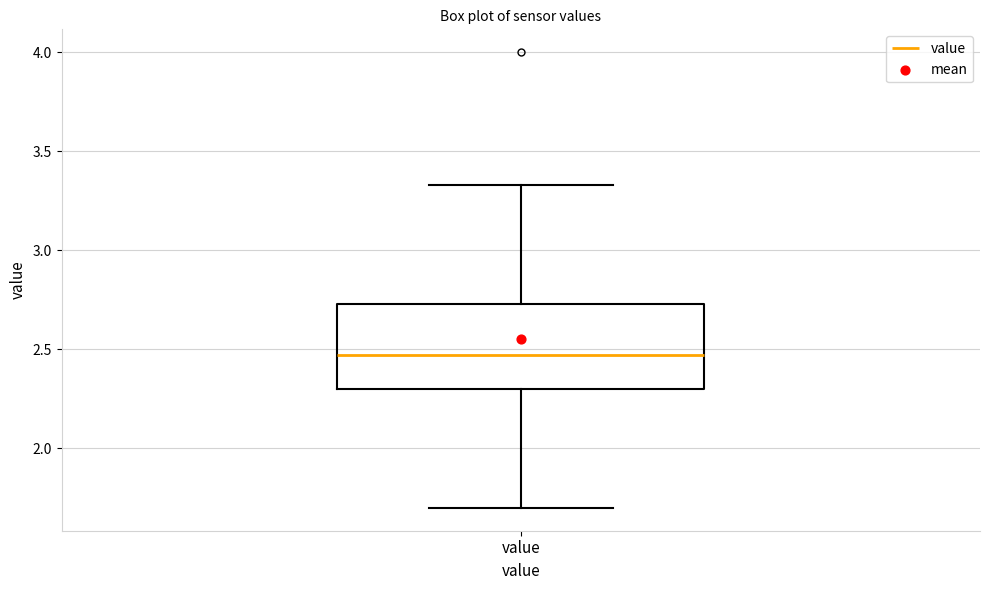

Read this box plot against the y-axis: the position of the median line, the range covered by the box, and the ends of both whiskers. The values are not printed on the chart, so give them approximately, as read against the axis.

median 2.45, box 2.30 to 2.75, whiskers 1.70 to 3.35